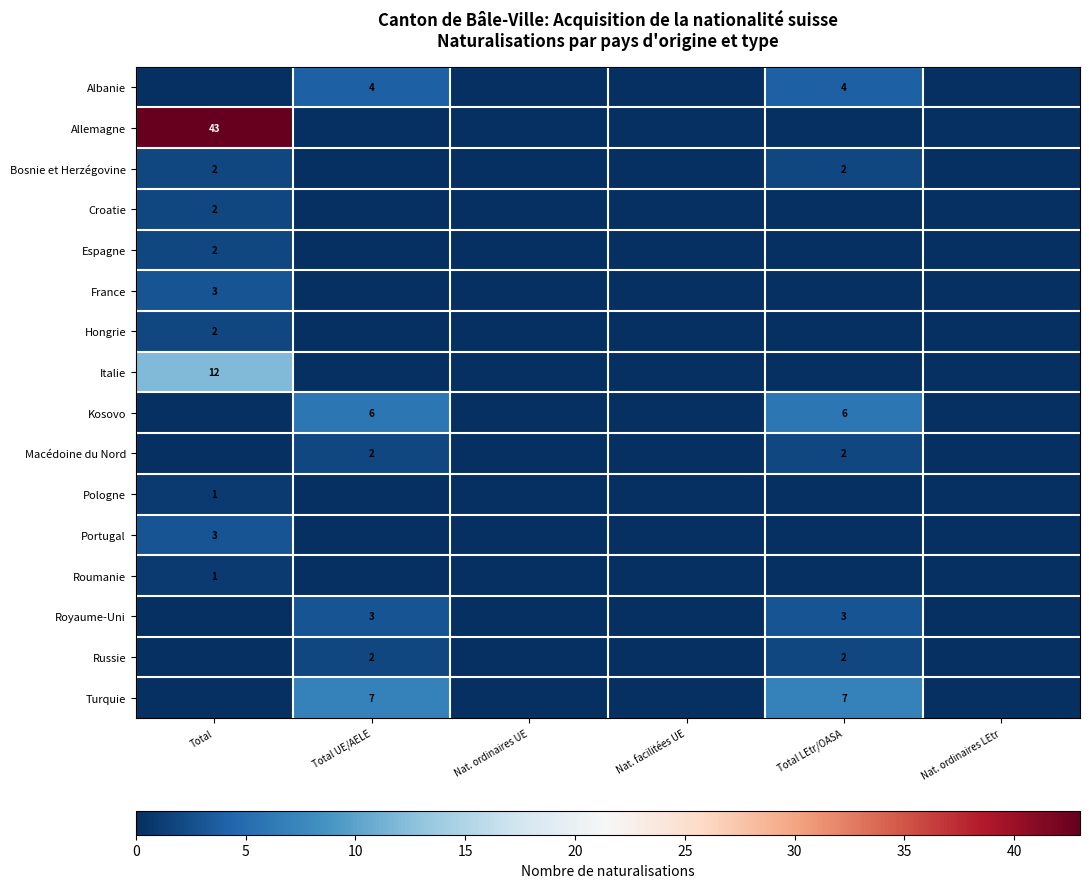

How many distinct data groups are displayed?

16